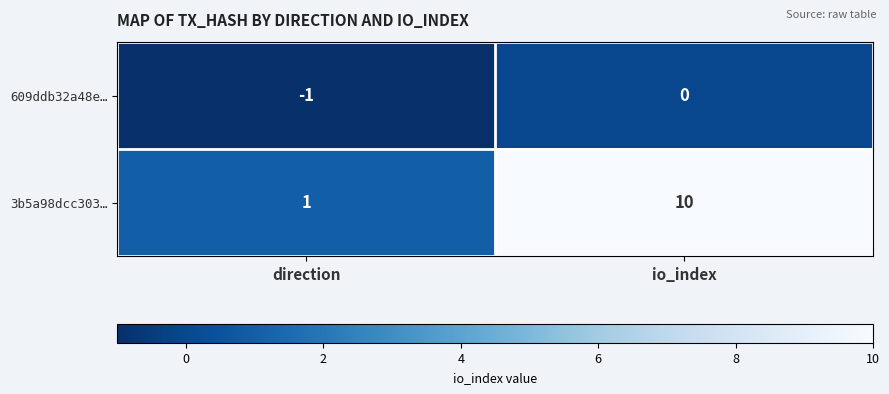

At how many categories does at least one series exceed 7?

1